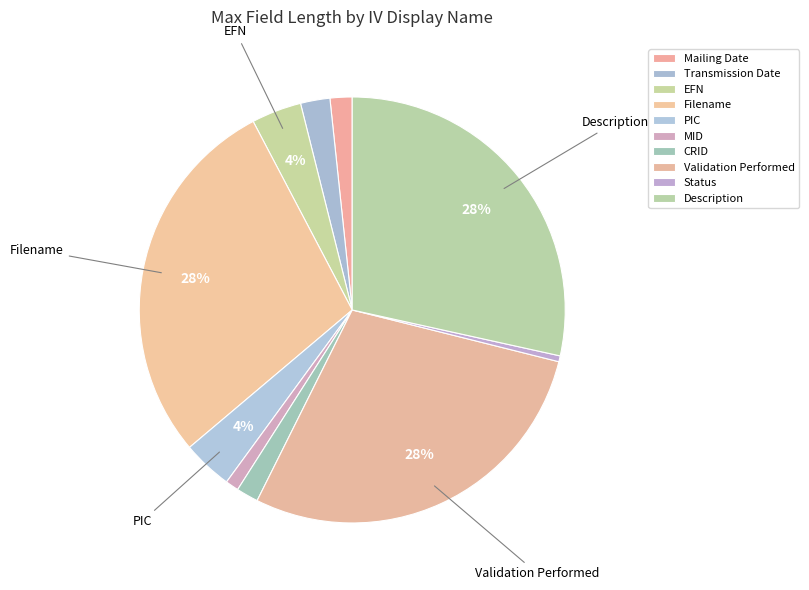

True or false: MID accounts for 15% of the total.

False